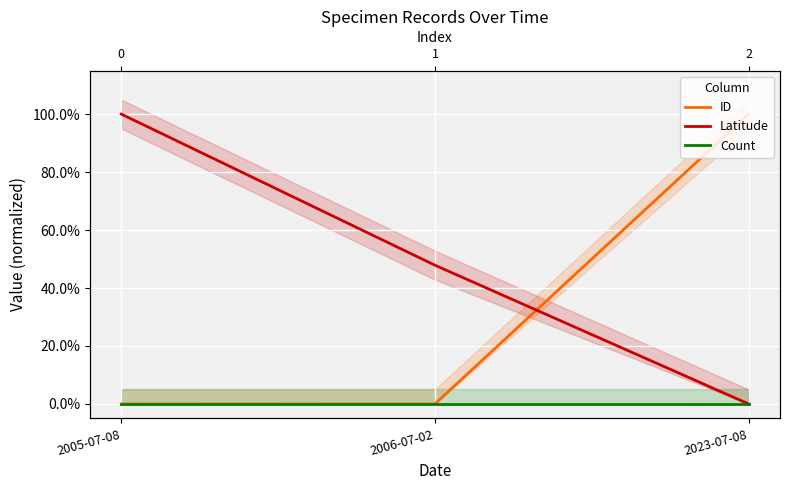

Reading left to right, extract all data points from this chart.

ID: 2005-07-08=0.0	2006-07-02=0.0	2023-07-08=1.0
Latitude: 2005-07-08=1.0	2006-07-02=0.5	2023-07-08=0.0
Count: 2005-07-08=0.0	2006-07-02=0.0	2023-07-08=0.0